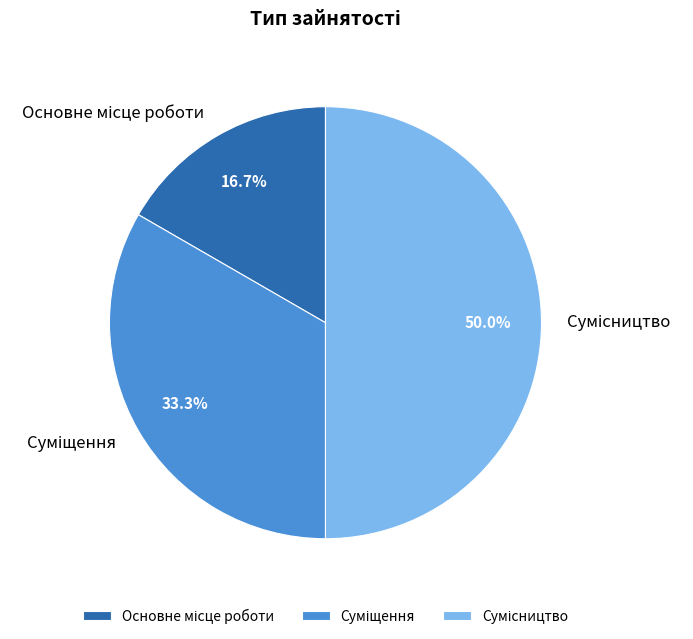

Approximately how many times larger is the value at Основне місце роботи compared to Суміщення?

0.5